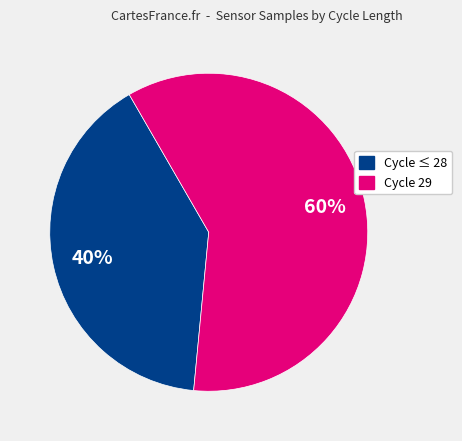

To the nearest percent, what is the average slice percentage?

50%